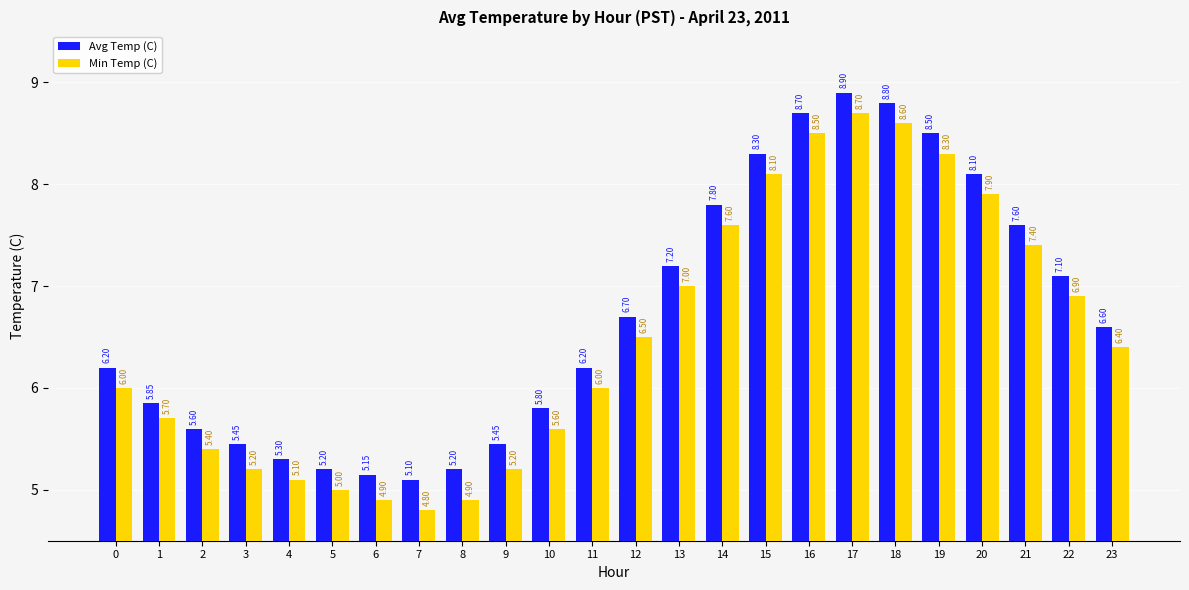

What is the value of the Min Temp (C) bar at the 15th from the left?

7.6